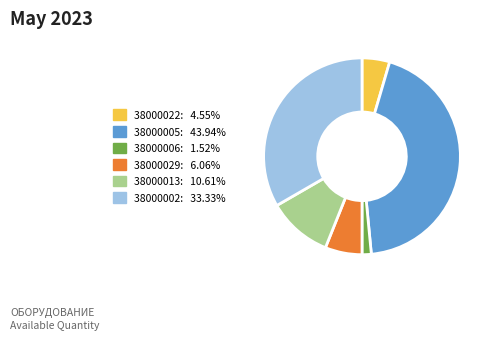

Is there a majority slice in this chart?

No